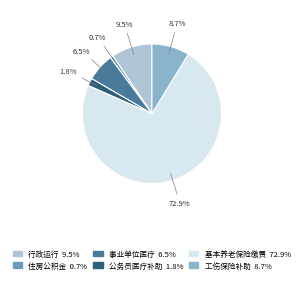

Does any single category account for the majority?

Yes